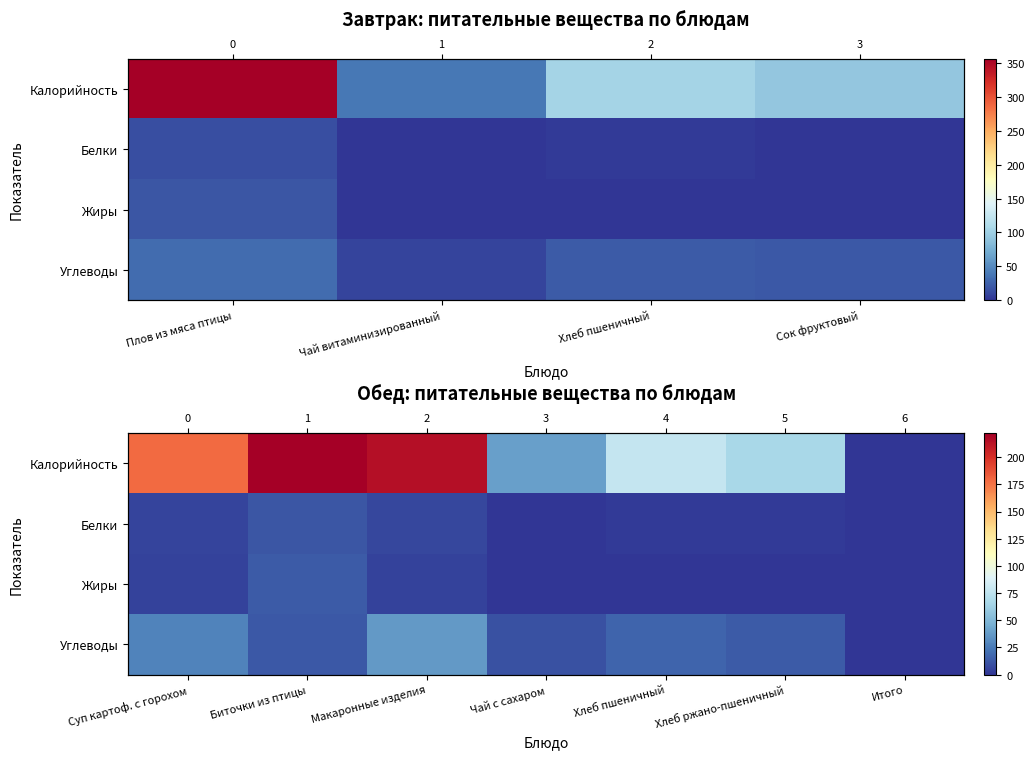

How many values in the Углеводы series exceed 13?

4